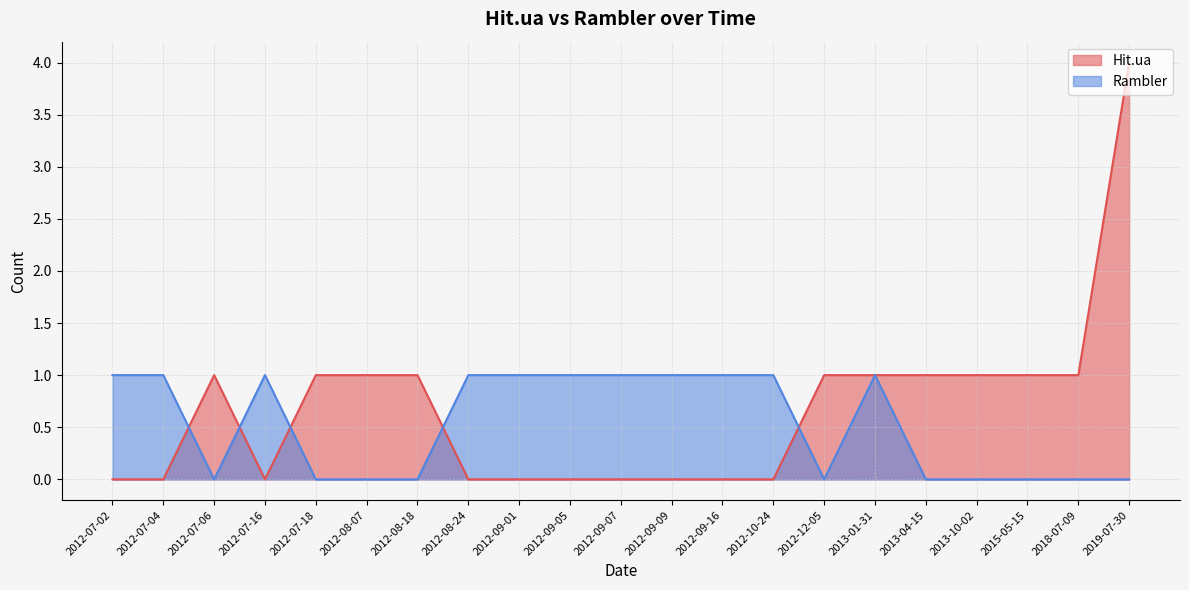

Rank the series at 2012-09-05 from highest to lowest value.

Rambler, Hit.ua